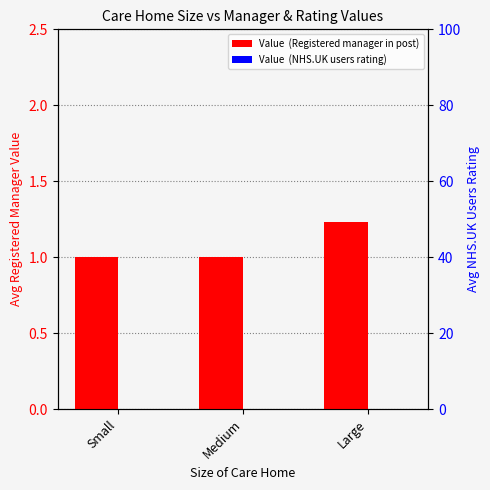

How many categories are shown in the chart?

3